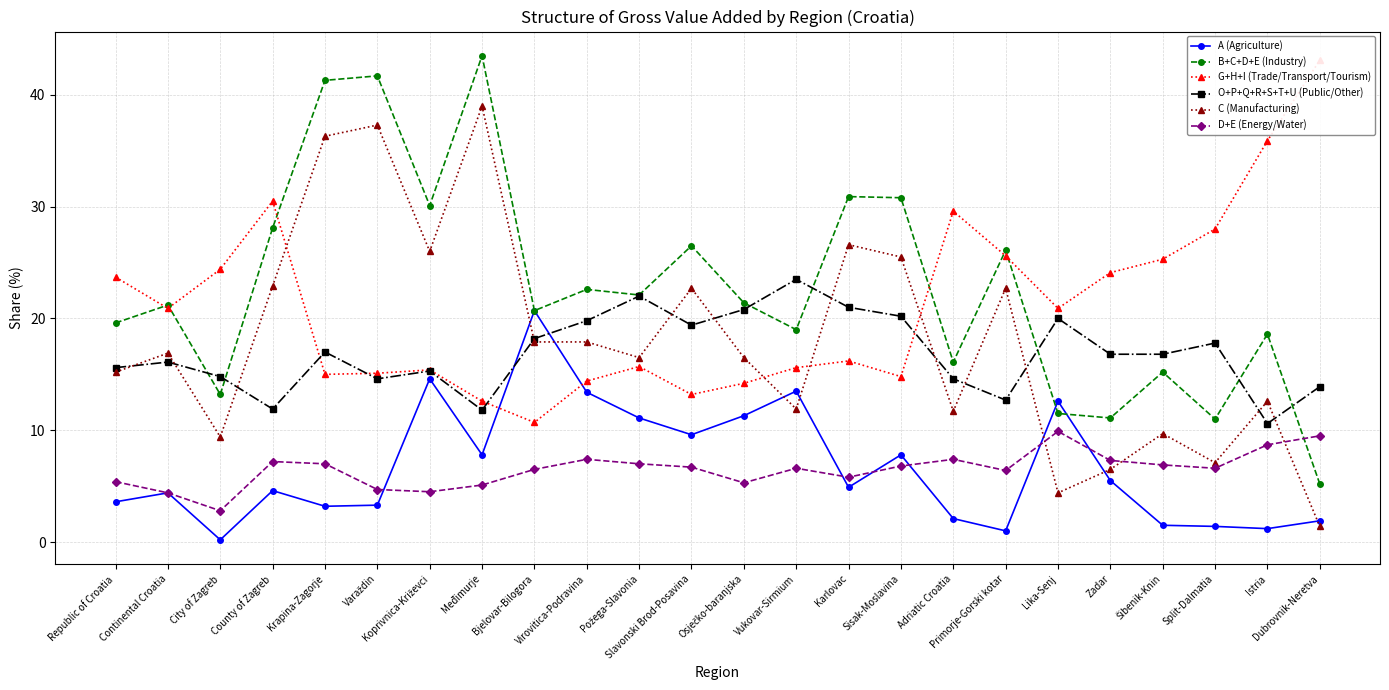

What is the approximate value of C (Manufacturing) at Adriatic Croatia?

11.7